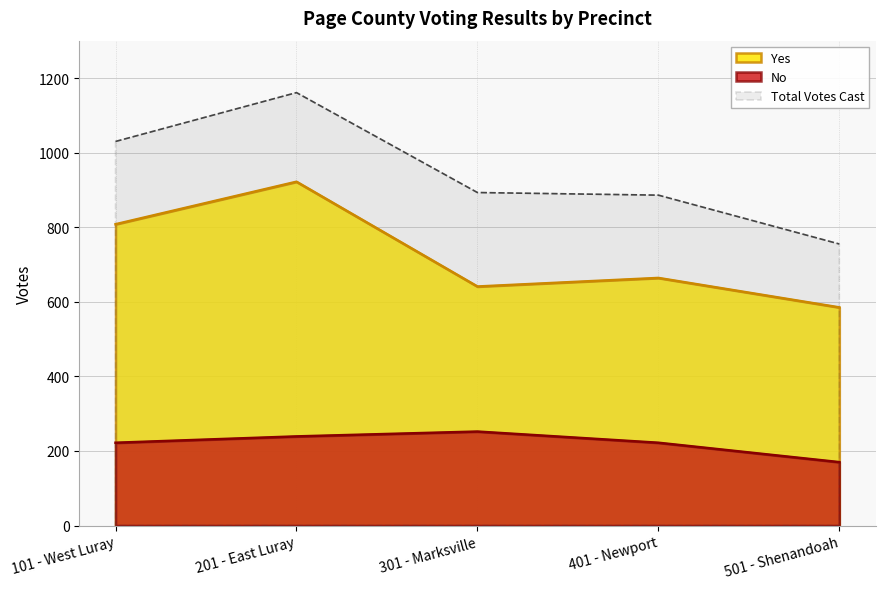

How many values in the Yes series exceed 664?

2